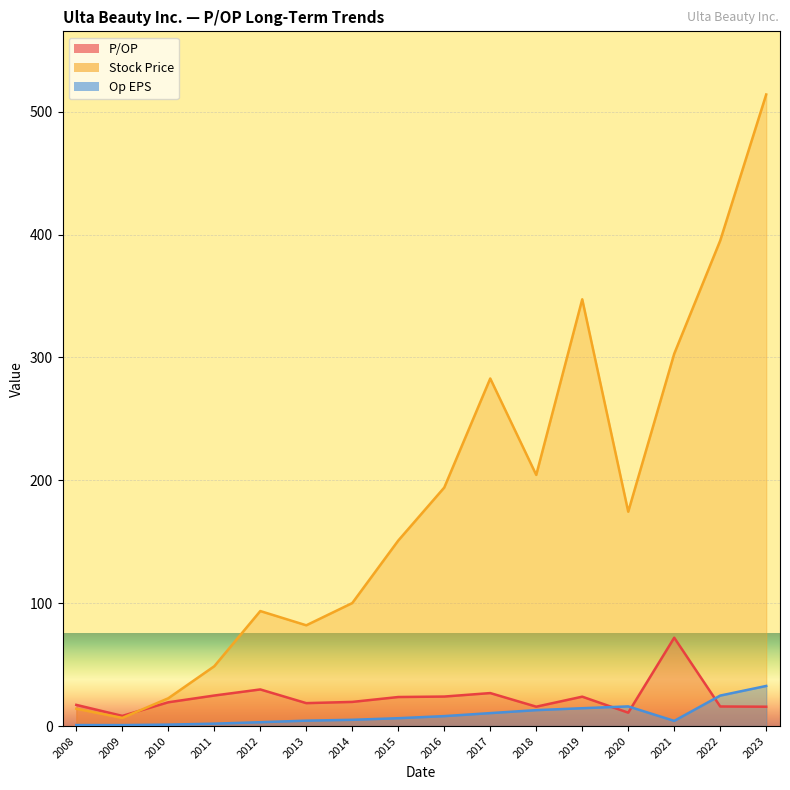

In Stock Price, how many points are higher than both neighbors (excluding endpoints)?

3